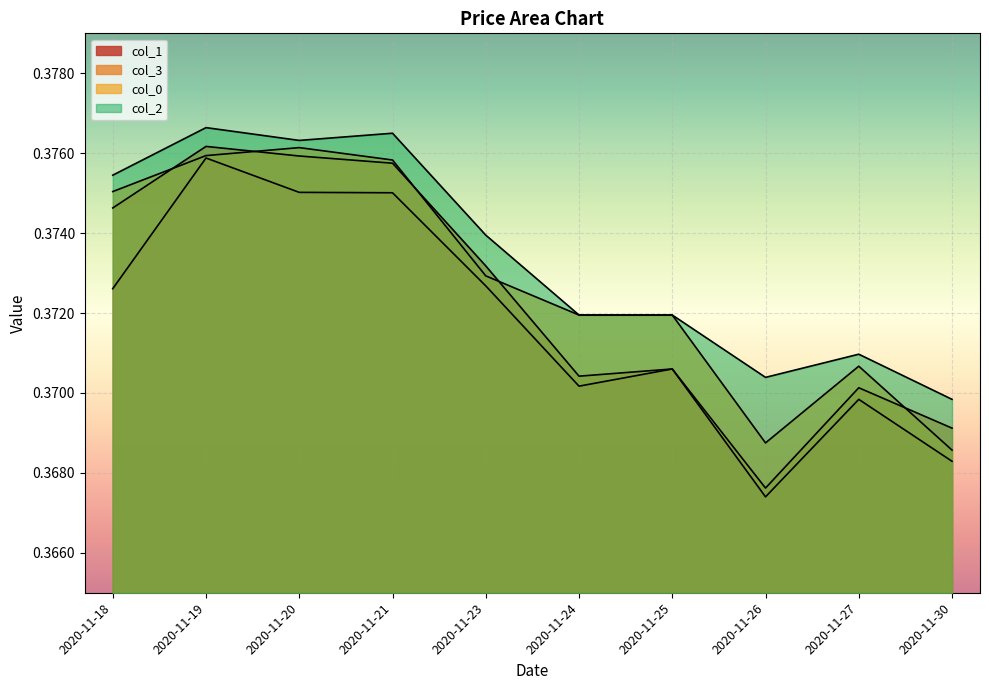

What is the value of the col_3 point at the 9th from the left?

0.4